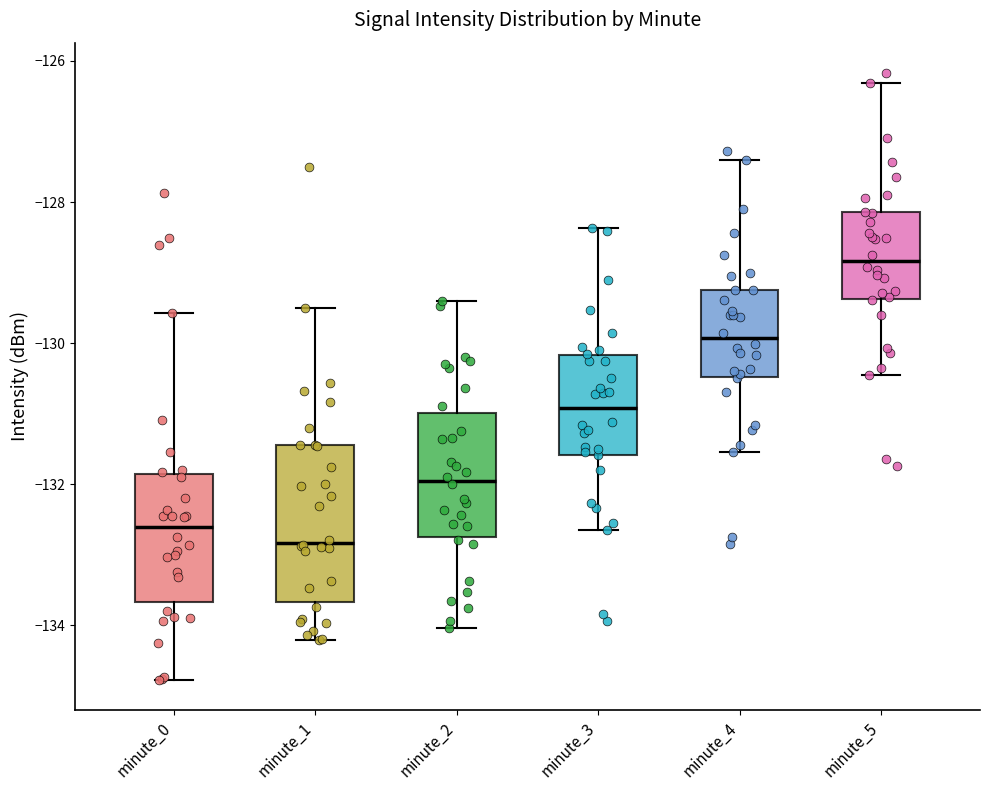

Which box's median line is the lowest?

minute_1